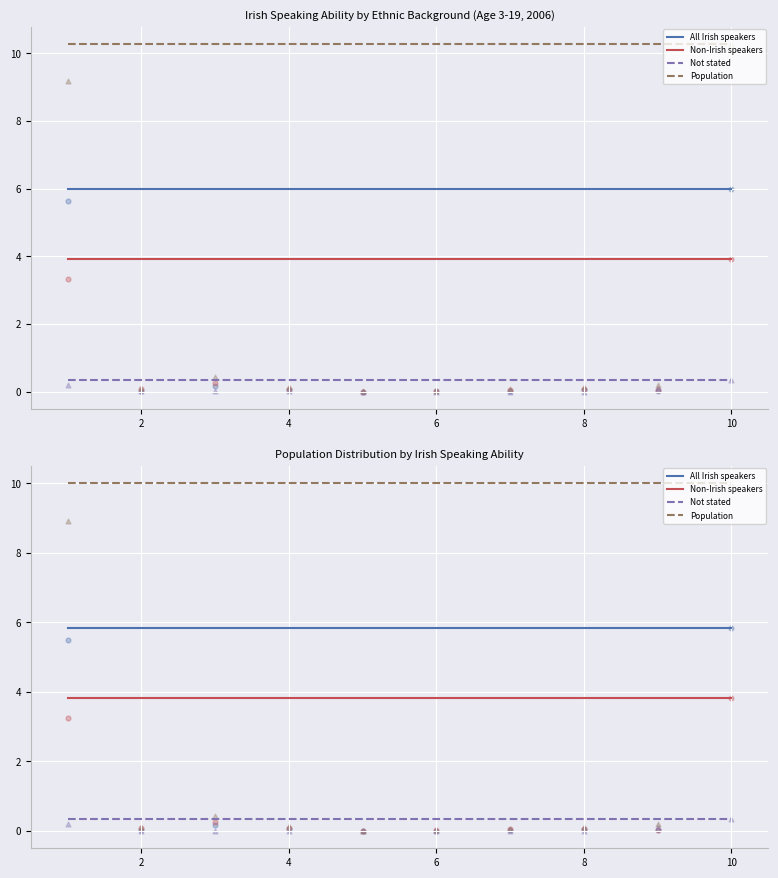

What are all the series names shown in the legend?

All Irish speakers, Non-Irish speakers, Not stated, Population